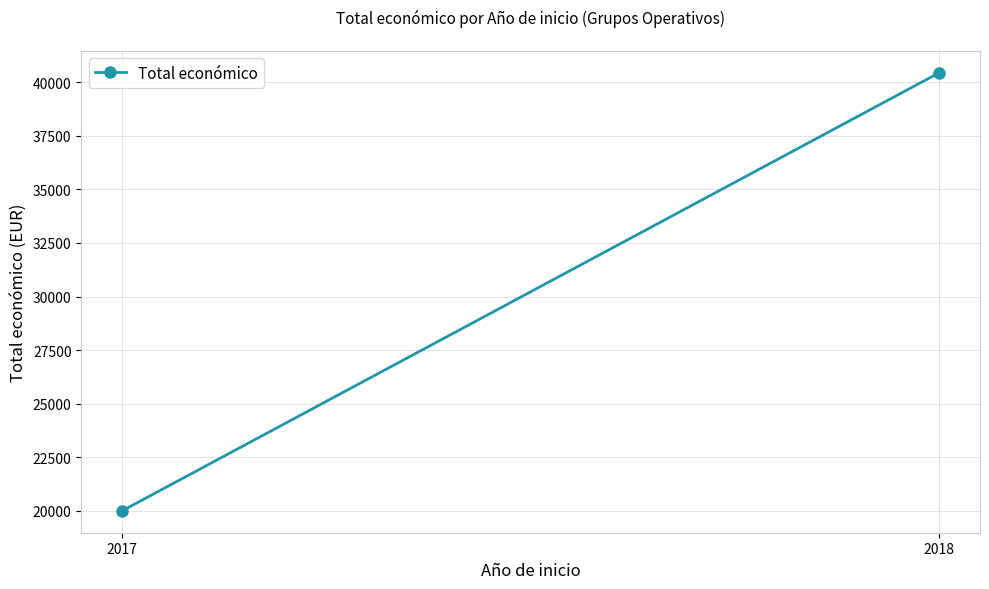

Which label corresponds to the smallest value in the chart?

2017